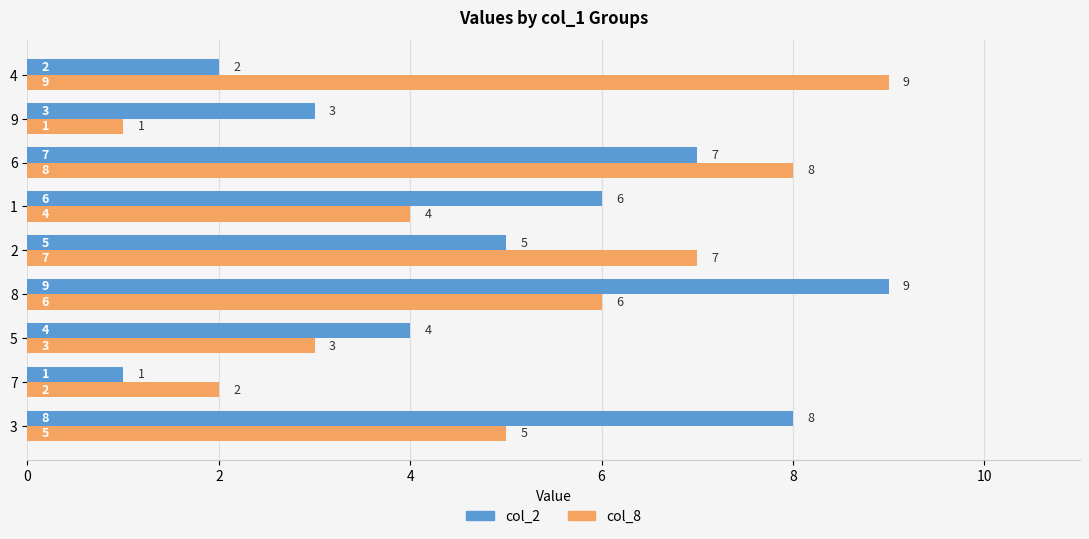

Is the value of col_8 at 3 greater than the value of col_2 at 9?

Yes